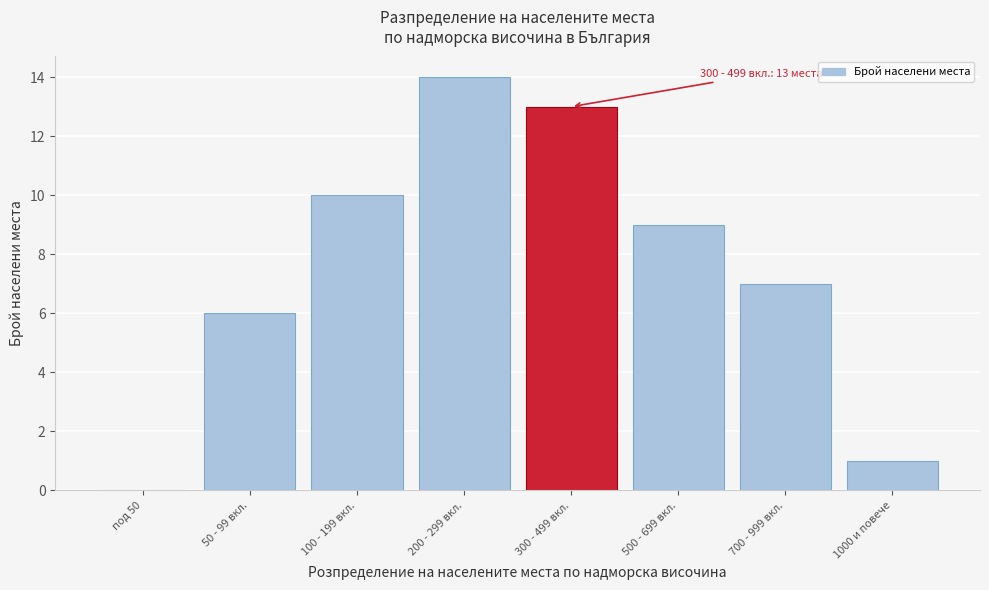

Reading right to left, list all the values displayed in this chart.

1000 и повече=1	700 - 999 вкл.=7	500 - 699 вкл.=9	300 - 499 вкл.=13	200 - 299 вкл.=14	100 - 199 вкл.=10	50 - 99 вкл.=6	под 50=0